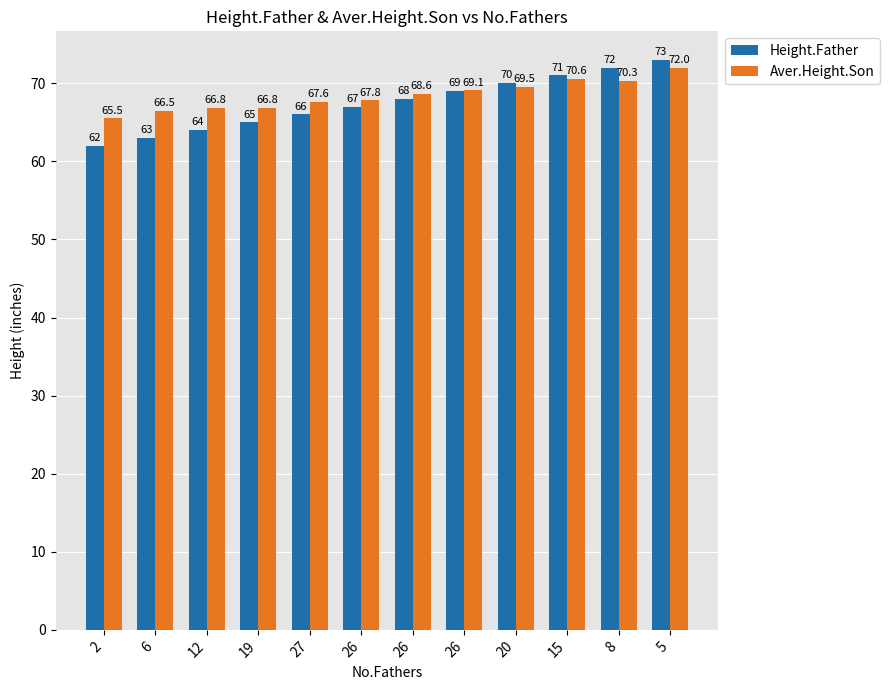

How many values in the Height.Father series are below 68?

6